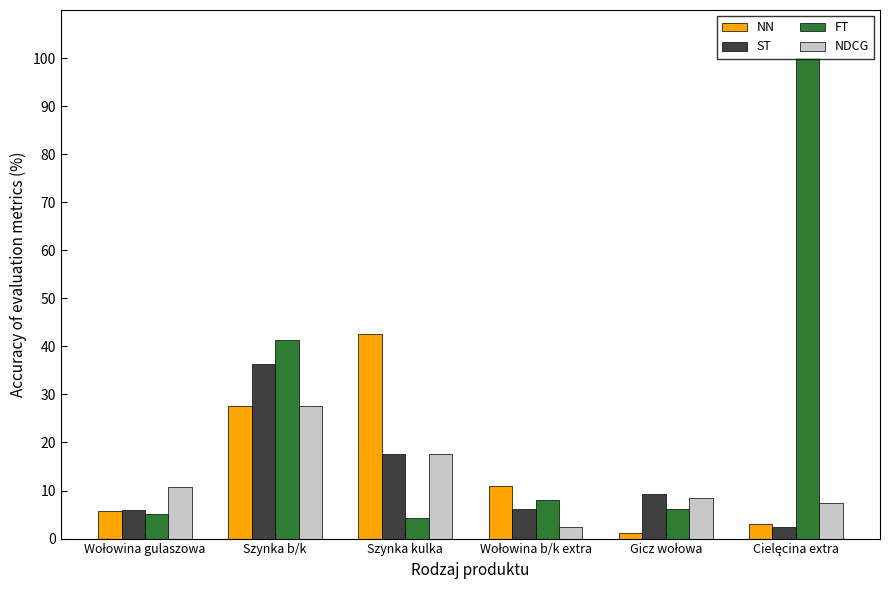

List the series in order of their peak value, highest first.

FT, NN, ST, NDCG